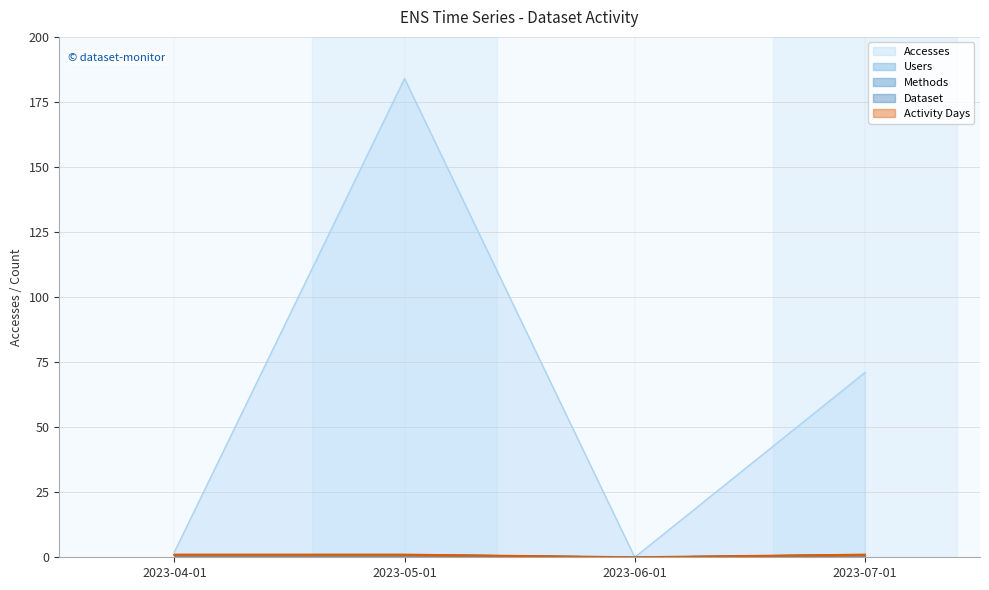

Which category has the lowest value across all series?

2023-06-01